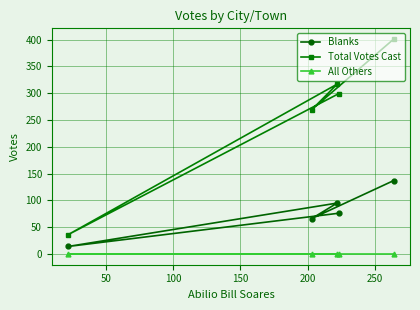

Reading left to right, extract all data points from this chart.

Blanks: 14	66	95	76	137
Total Votes Cast: 36	269	317	299	401
All Others: 0	0	0	0	0